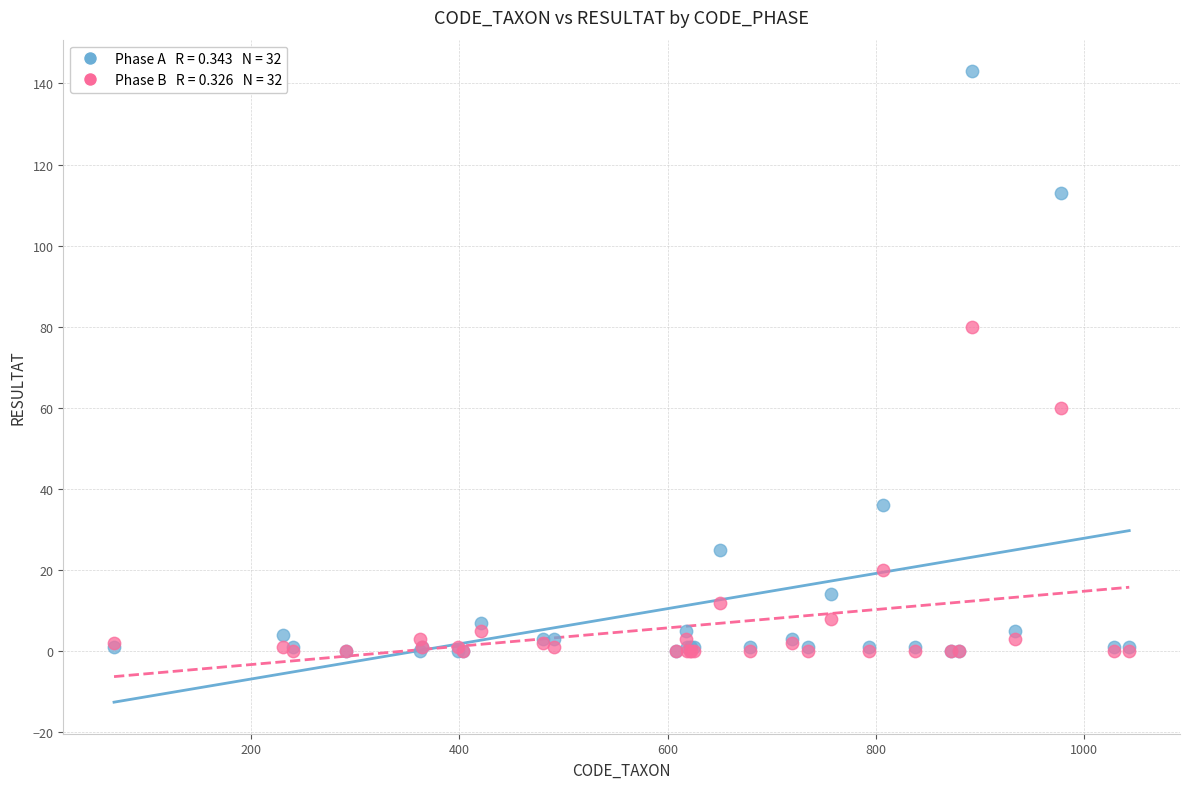

Across all series, what Y value is closest to 71?

80